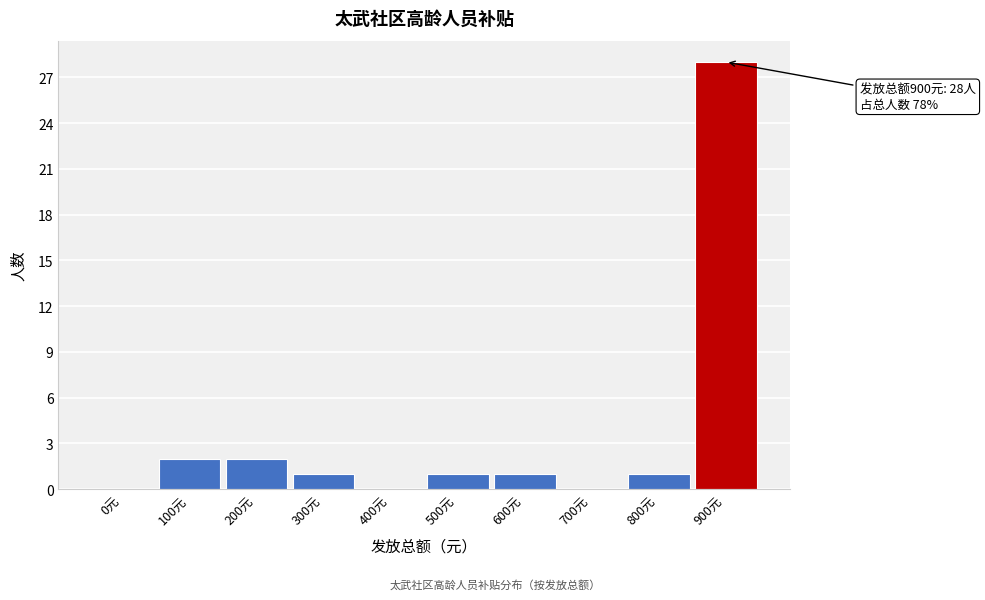

Reading right to left, transcribe all the data shown in this chart.

900元=28	800元=1	700元=0	600元=1	500元=1	400元=0	300元=1	200元=2	100元=2	0元=0